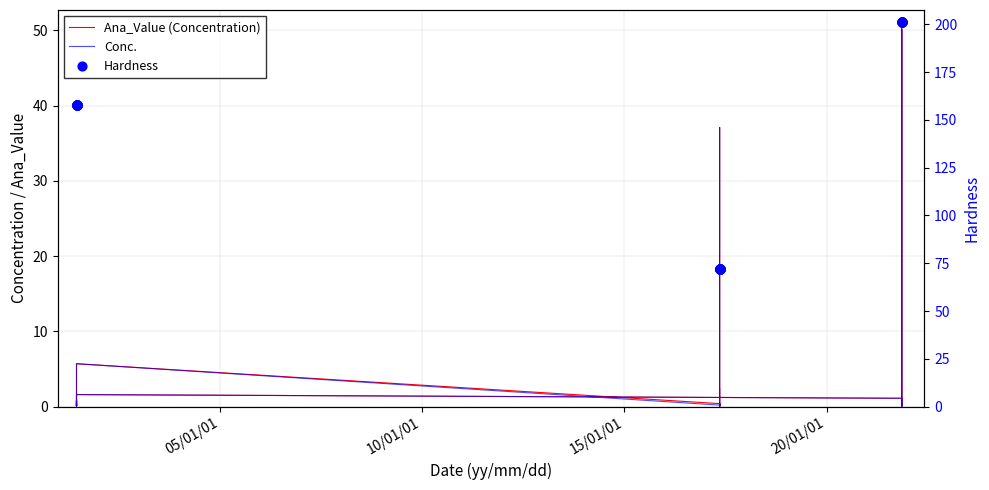

Which series has the largest total across all categories?

Hardness